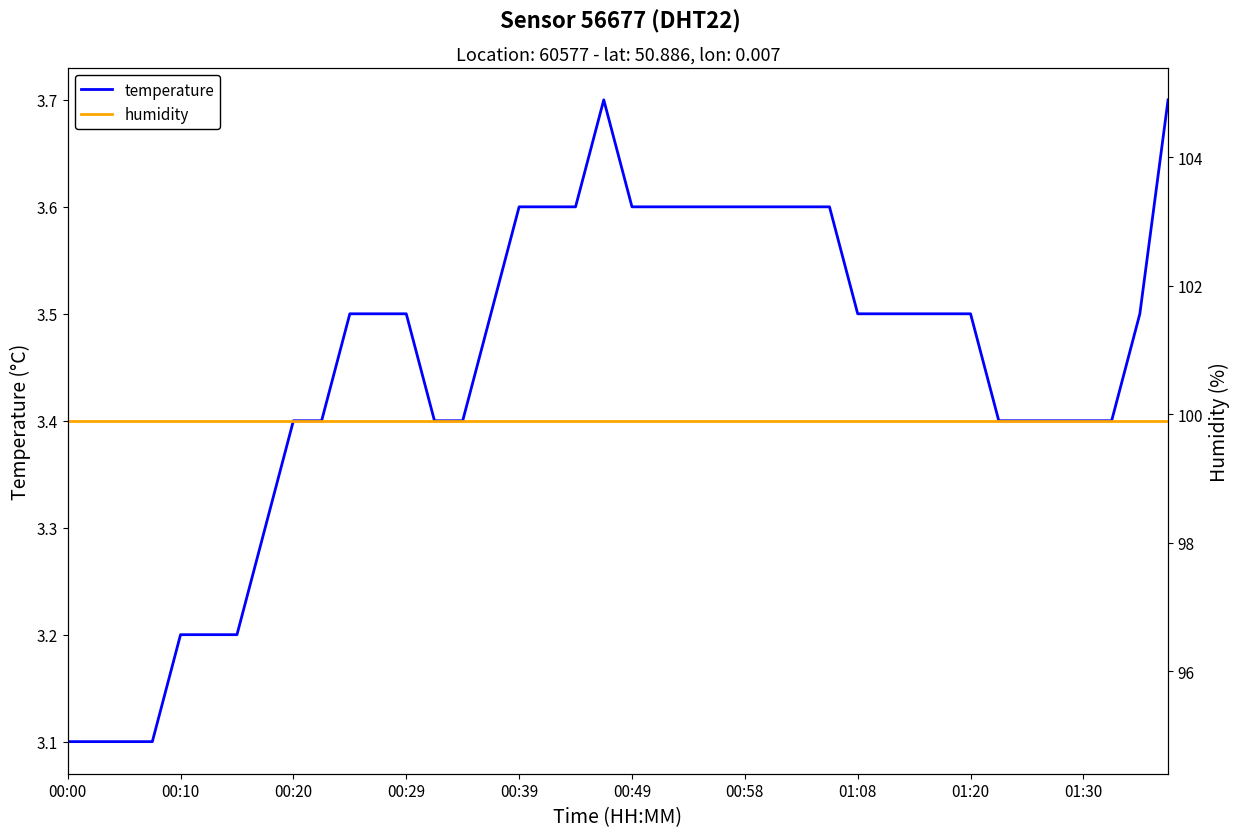

Read the temperature value at 21.

3.6